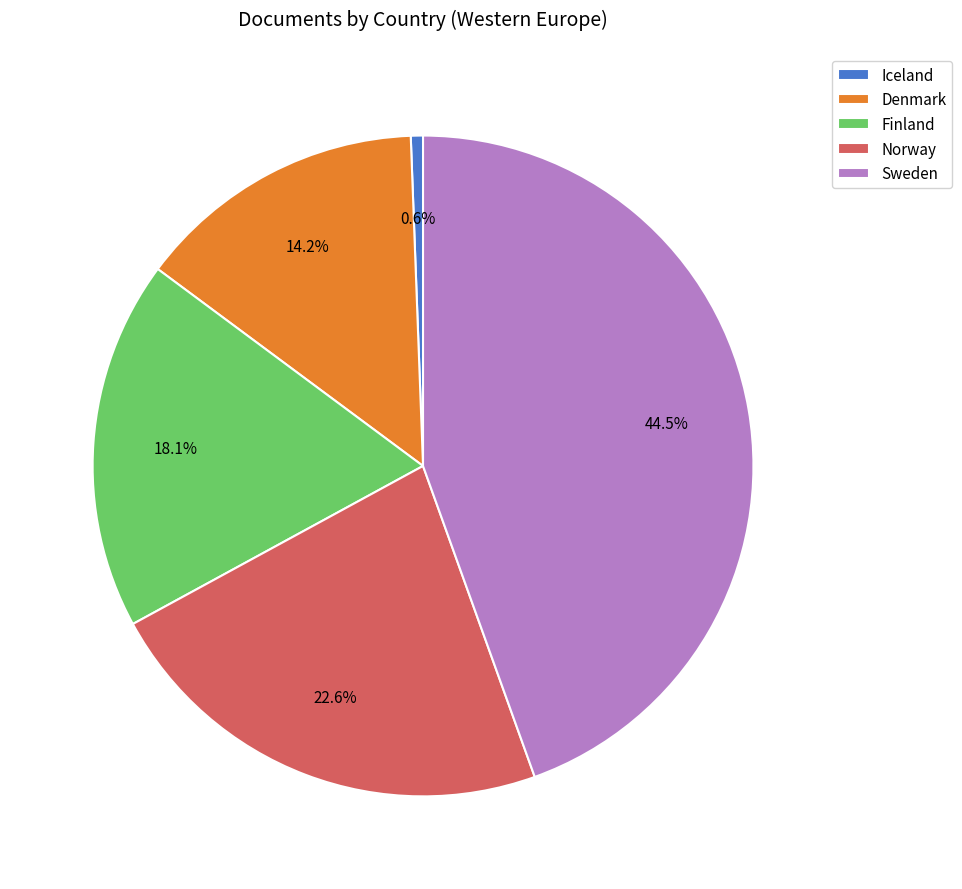

Which slice is the smallest?

Iceland